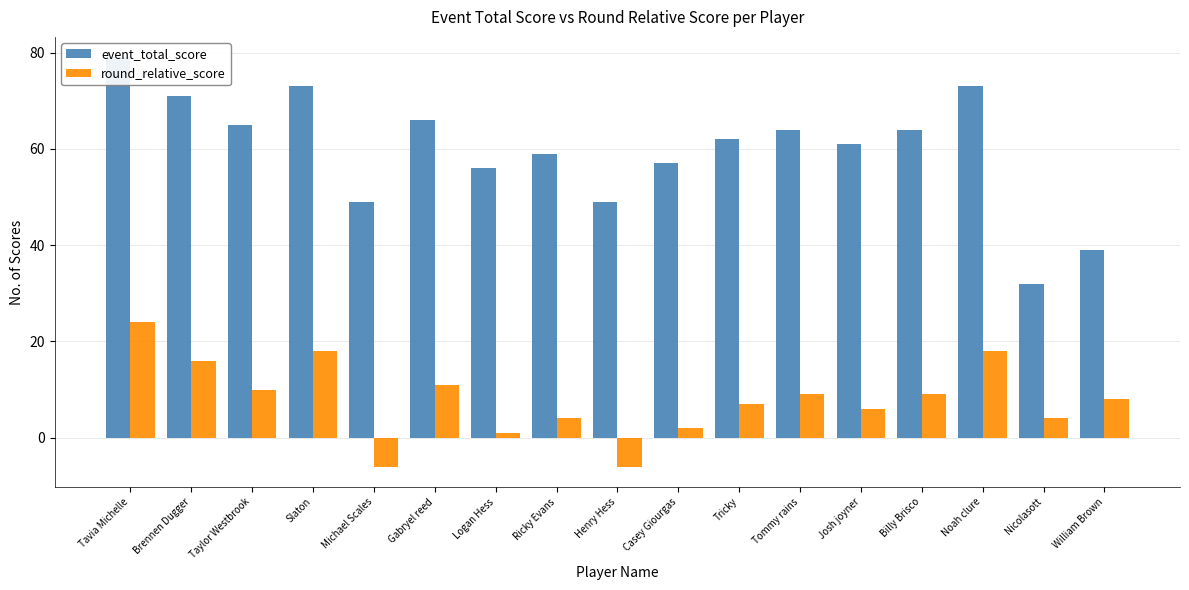

Which category has the lowest value in the event_total_score series?

Nicolasott